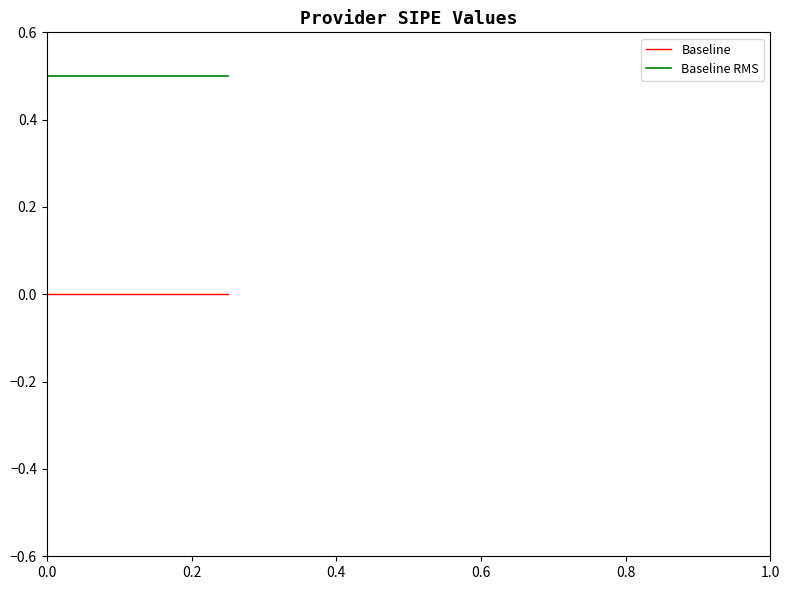

Is this an area chart (filled region under the line)?

No